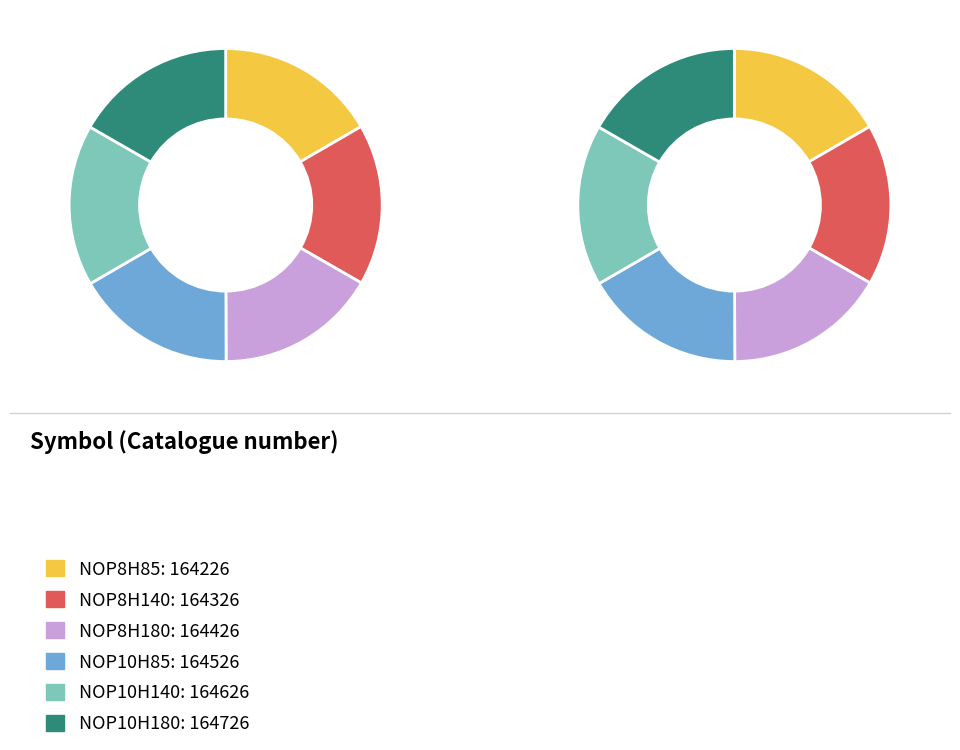

The NOP10H85 slice represents 17% of the pie. True or false?

True